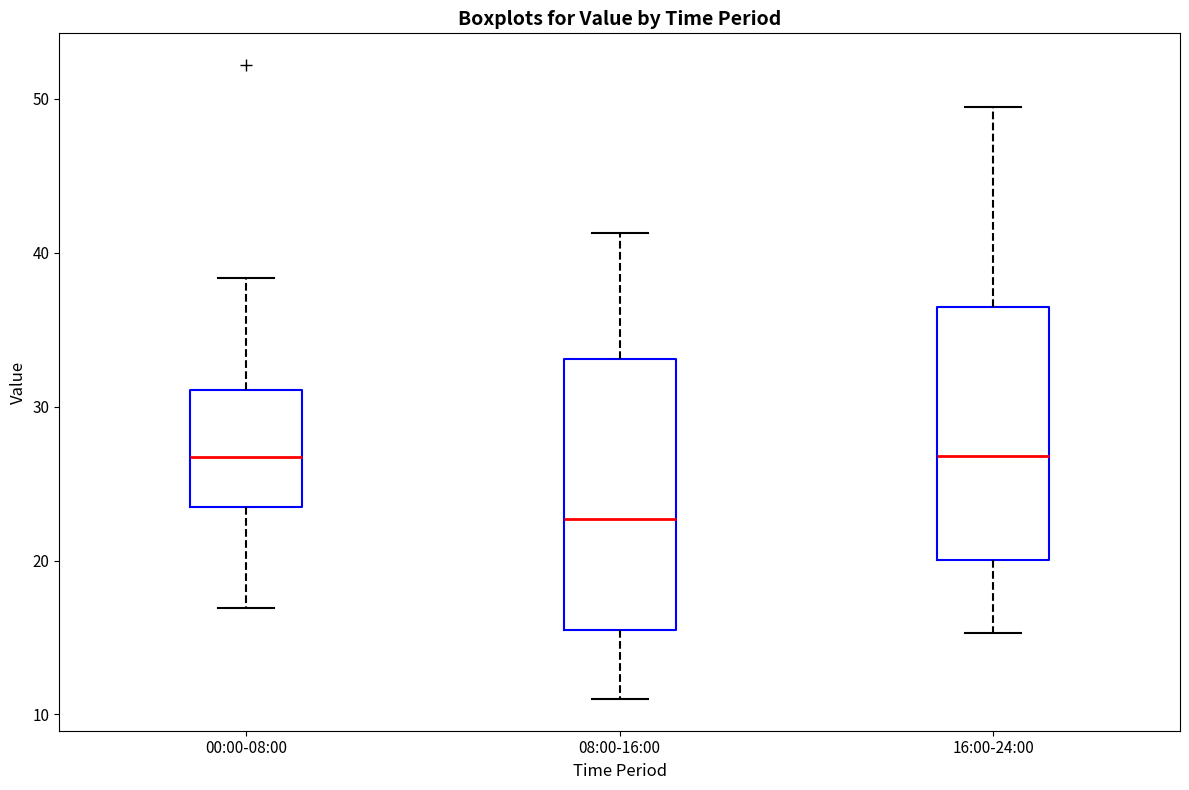

Where does the lower whisker of the box for 00:00-08:00 end on the y-axis? The values are not printed on the chart, so give them approximately, as read against the axis.

17